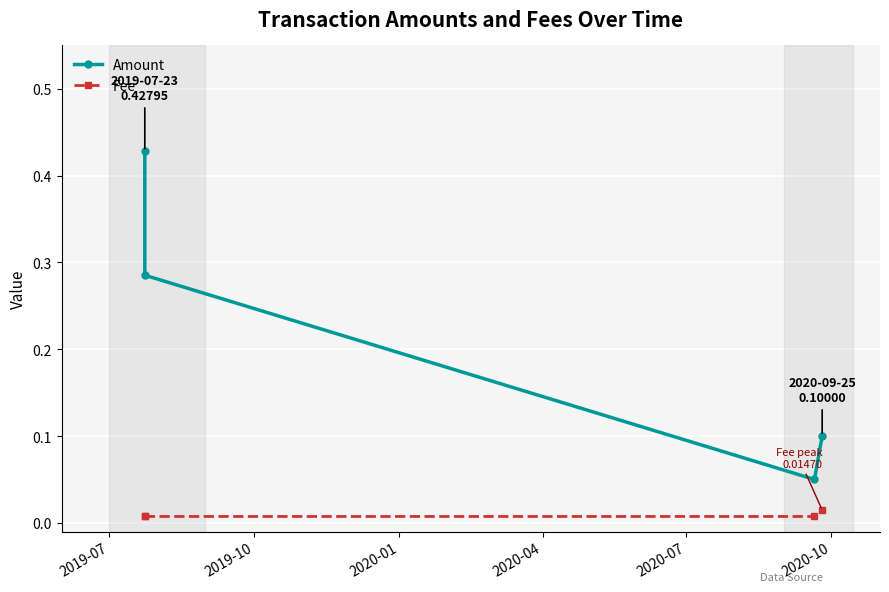

Which series has the largest total across all categories?

Amount